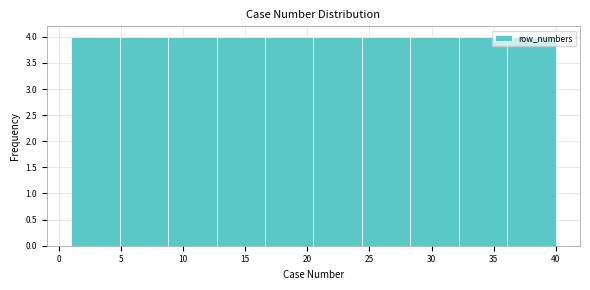

Reading left to right, transcribe this chart: for each bar, give the range it covers on the x-axis and its height. Neither the bar edges nor the heights are printed on the chart, so give them approximately, as read against the axes.

1.0 to 4.9: 4
4.9 to 8.8: 4
8.8 to 12.7: 4
12.7 to 16.6: 4
16.6 to 20.5: 4
20.5 to 24.4: 4
24.4 to 28.3: 4
28.3 to 32.2: 4
32.2 to 36.1: 4
36.1 to 40.0: 4